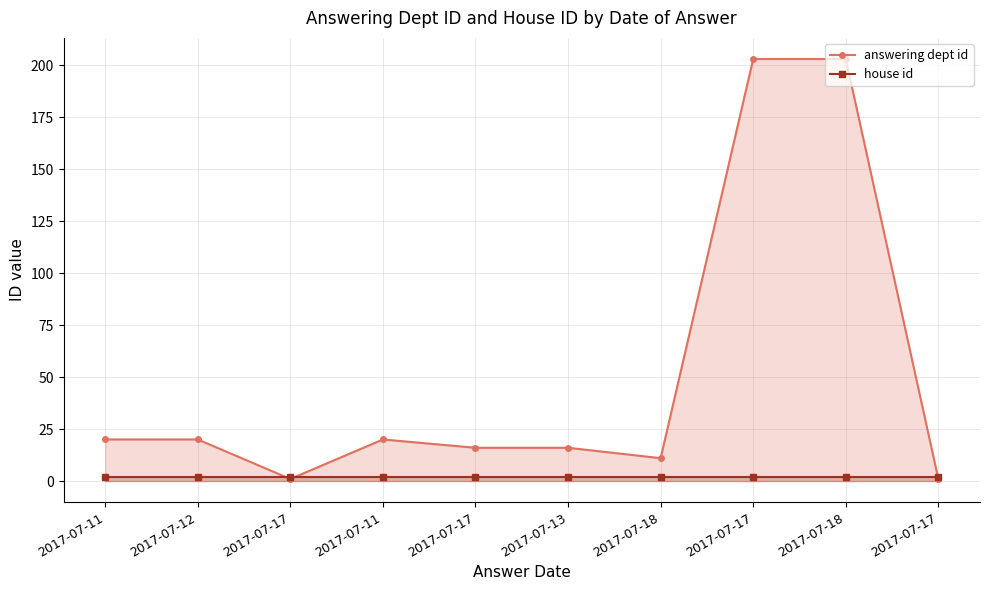

What is the average value of the house id series?

2